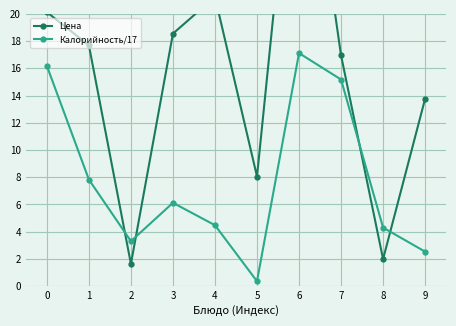

Does the chart display data point markers on the line(s)?

Yes